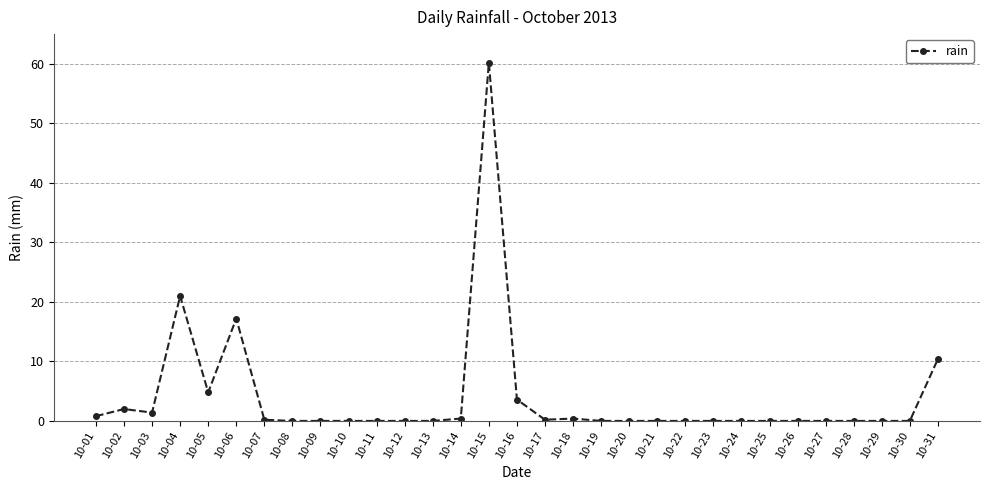

True or false: the data has more than 1 interior local peaks.

True